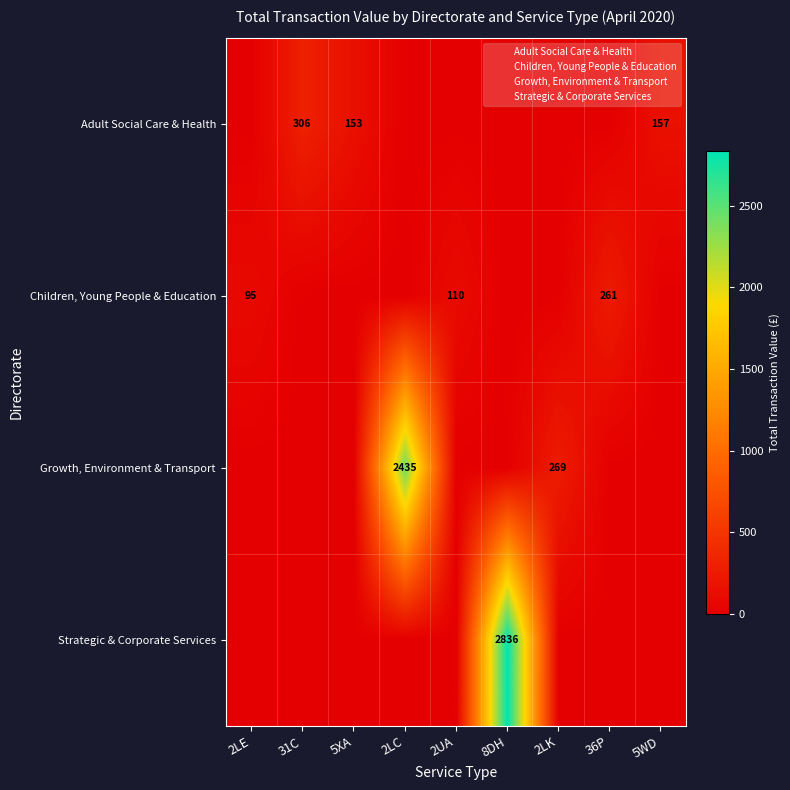

What is the difference between the maximum and second lowest values in the Adult Social Care & Health series?

306.2